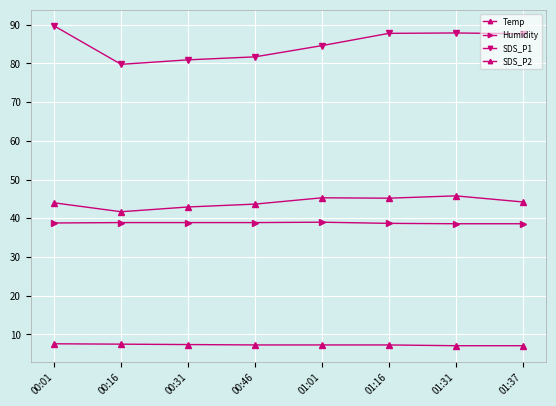

Rank the series at 00:46 from highest to lowest value.

SDS_P1, SDS_P2, Humidity, Temp